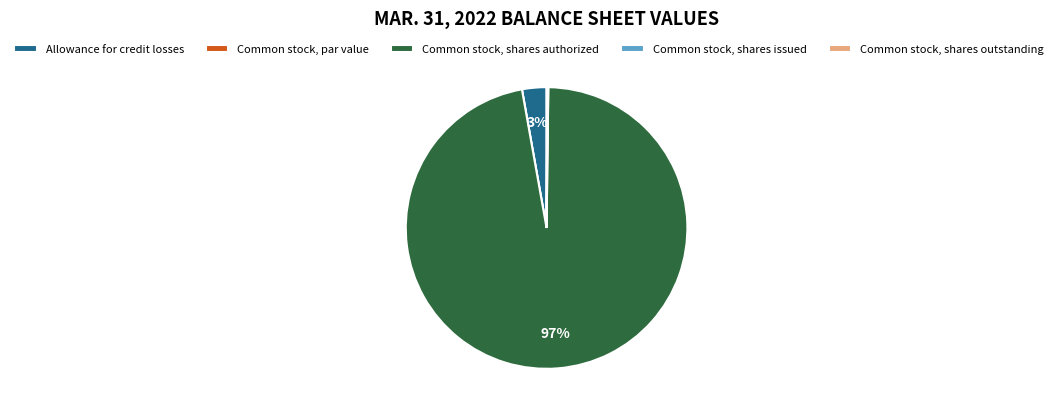

Is there a majority slice in this chart?

Yes